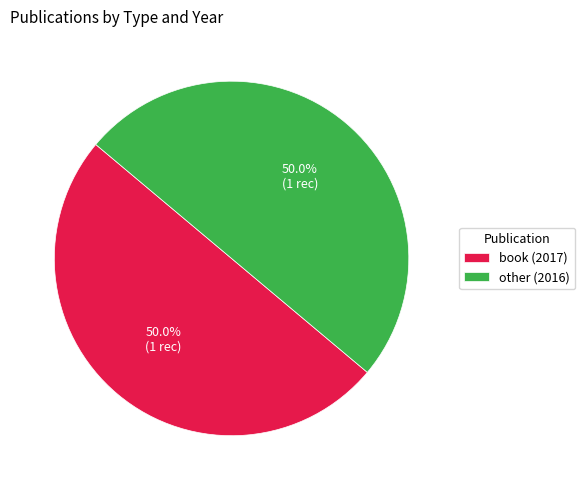

True or false: other (2016) accounts for 50% of the total.

True